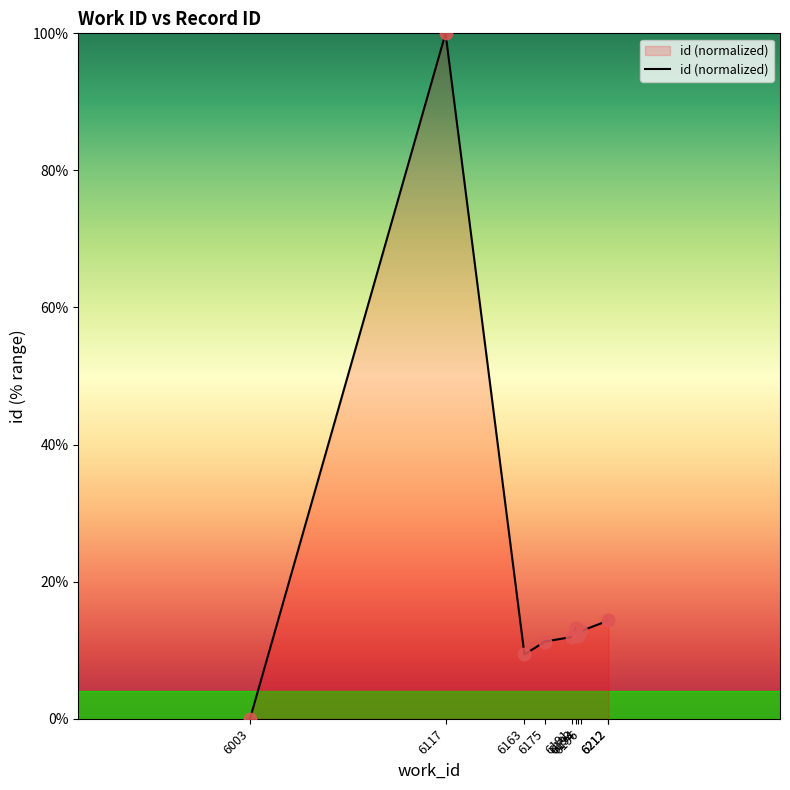

Which has a higher value, 6003 or 6163?

6163